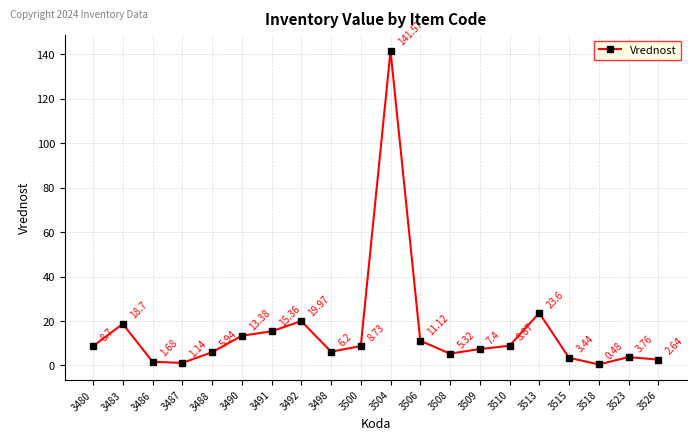

Where is the first local maximum?

3483